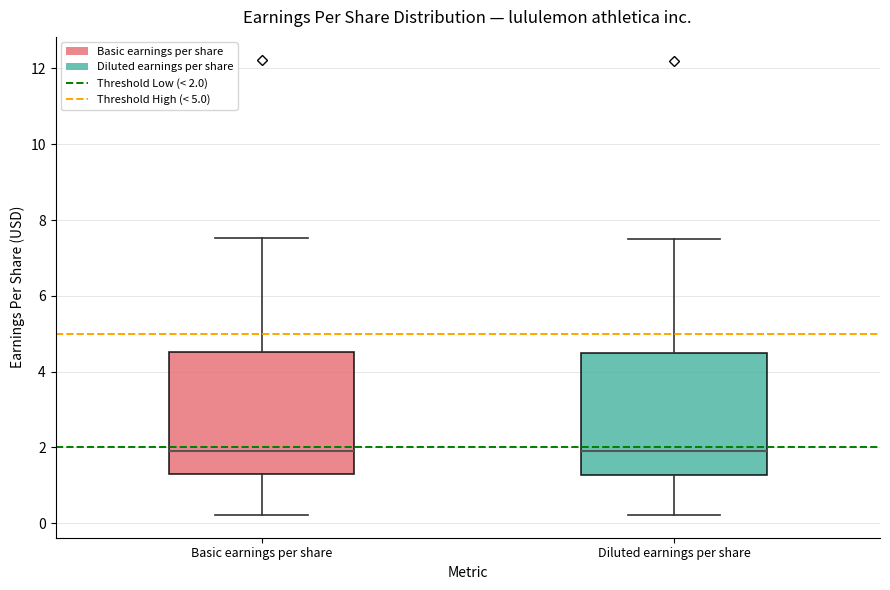

Reading left to right, read every box against the y-axis: the position of its median line, the range the box covers, and the ends of its whiskers. The values are not printed on the chart, so give them approximately, as read against the axis.

Basic earnings per share: median 2.0, box 1.2 to 4.6, whiskers 0.2 to 7.6
Diluted earnings per share: median 2.0, box 1.2 to 4.6, whiskers 0.2 to 7.4